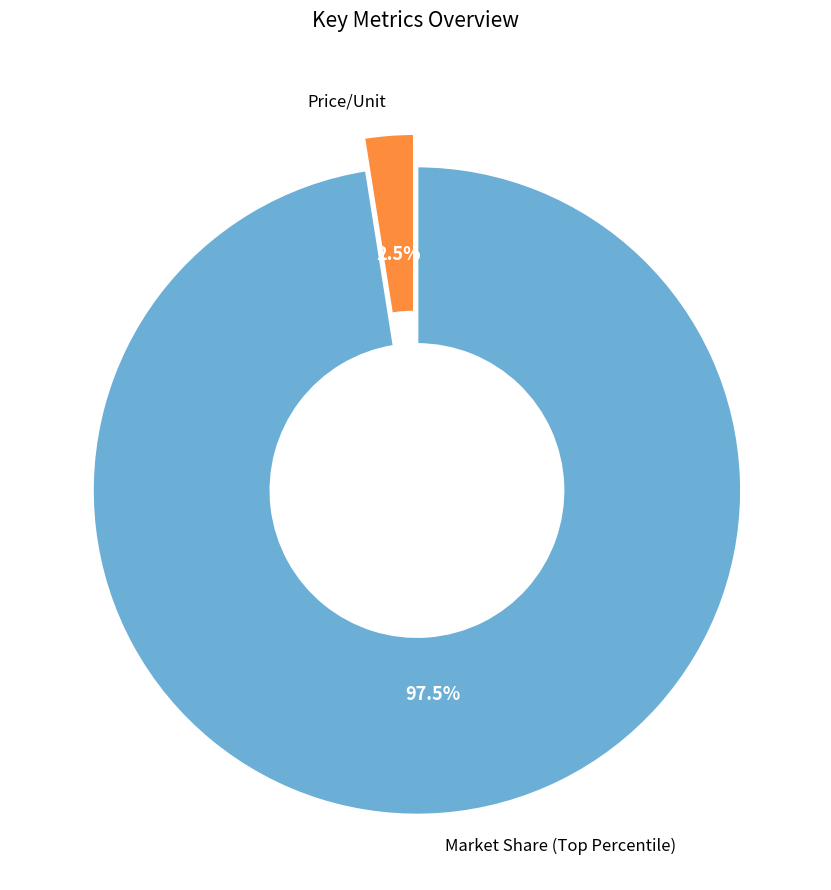

Is there a majority slice in this chart?

Yes